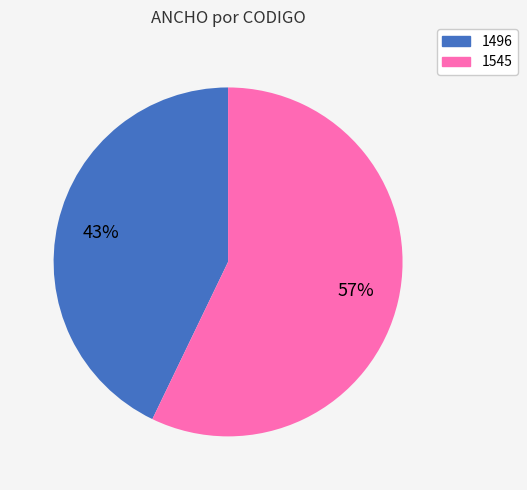

Which slice is the largest?

1545